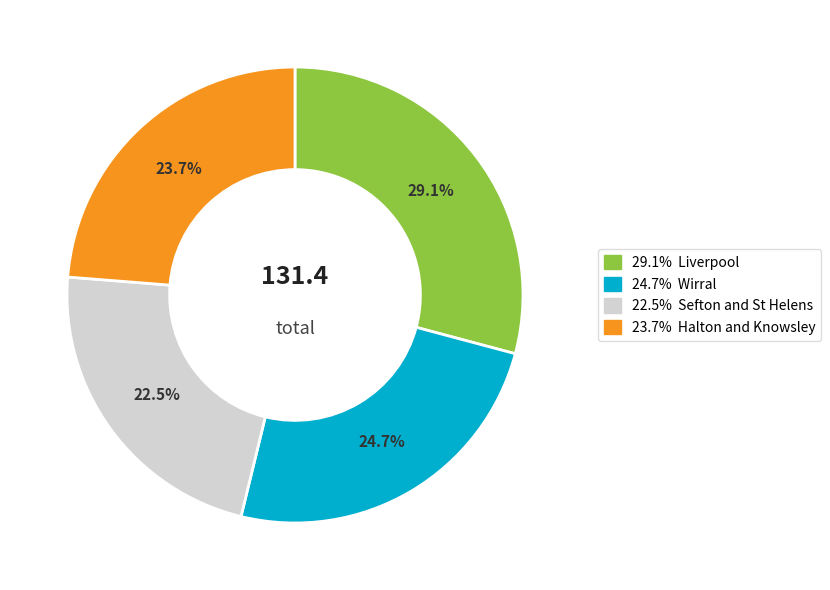

How many slices are in this pie chart?

4